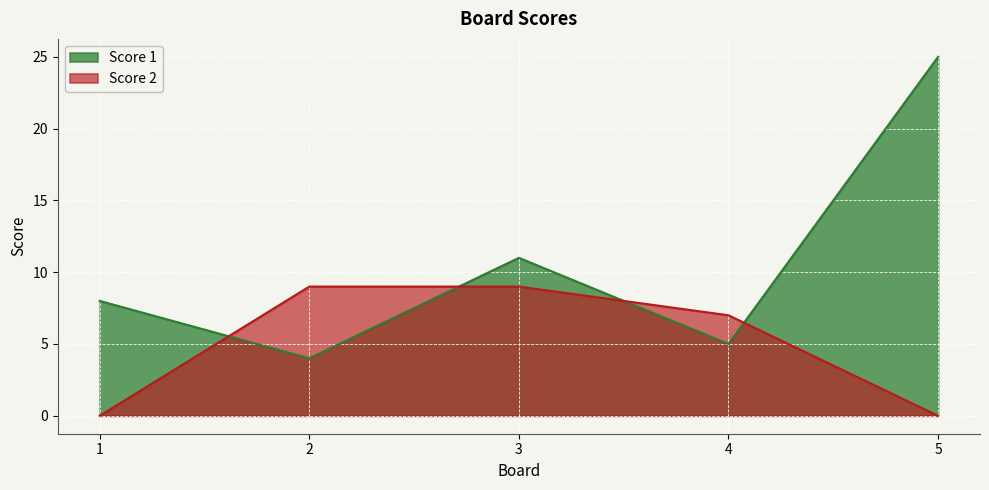

Which series changed the most between 2 and 3?

Score 1